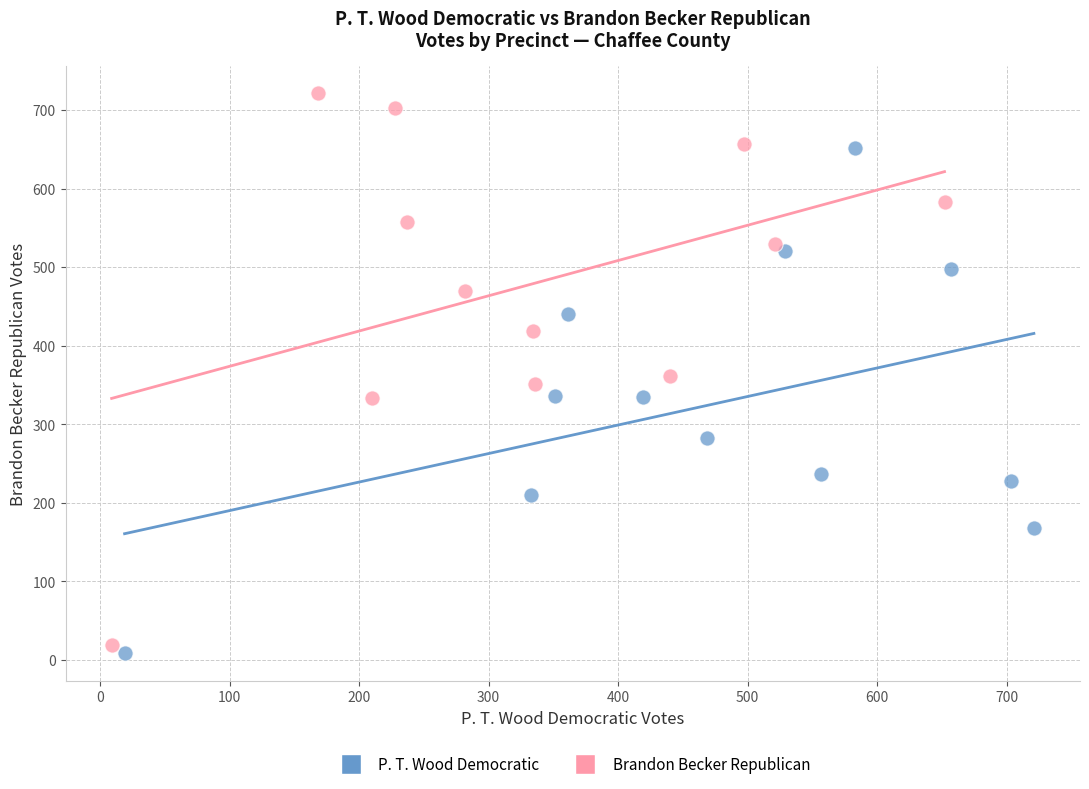

Which series reaches the minimum Y coordinate?

P. T. Wood Democratic